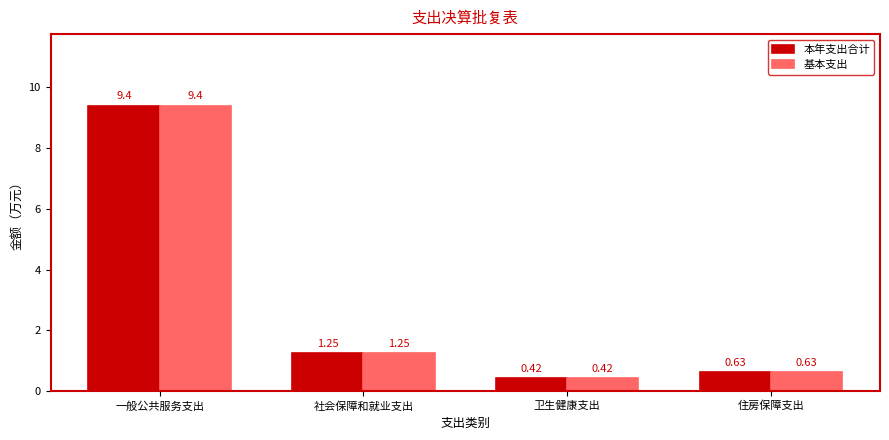

What is the sum of all 基本支出 values?

11.7